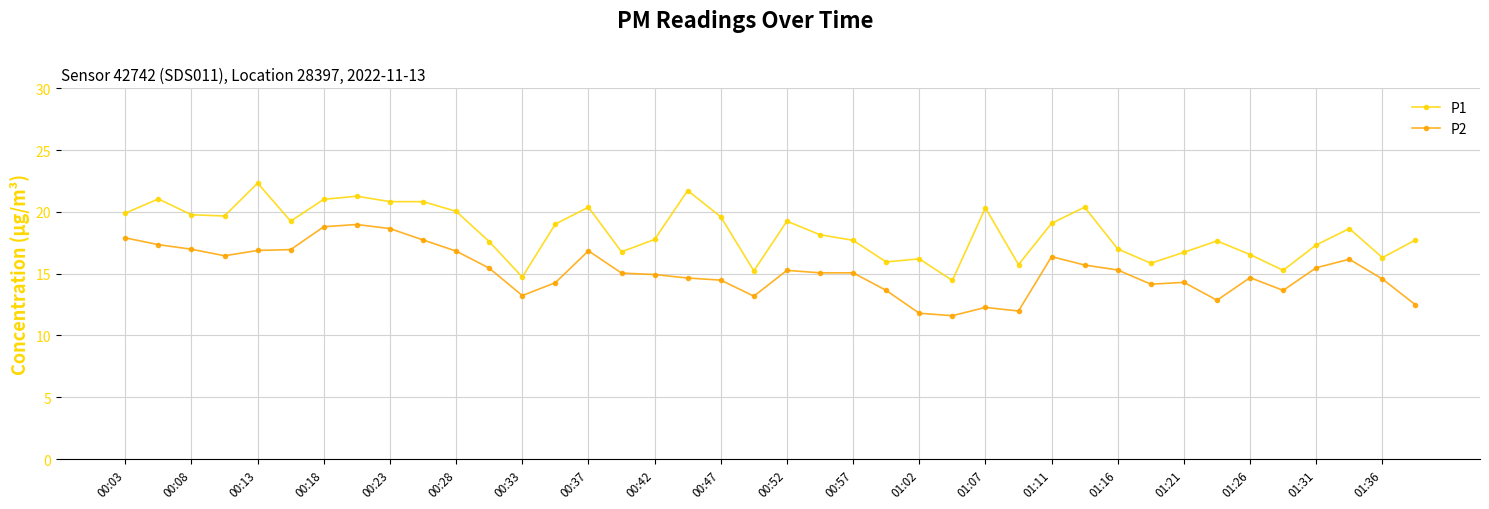

What is the sum of all P2 values?

608.0